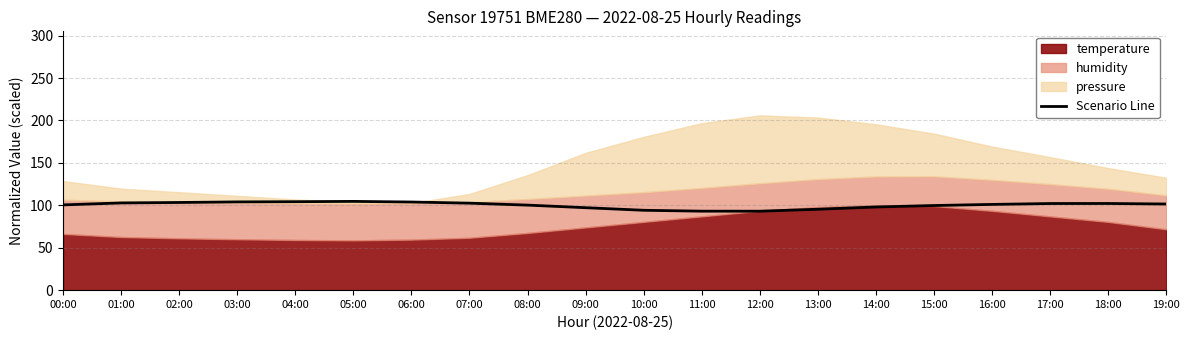

What is the label of the 20th point from the left?

19:00